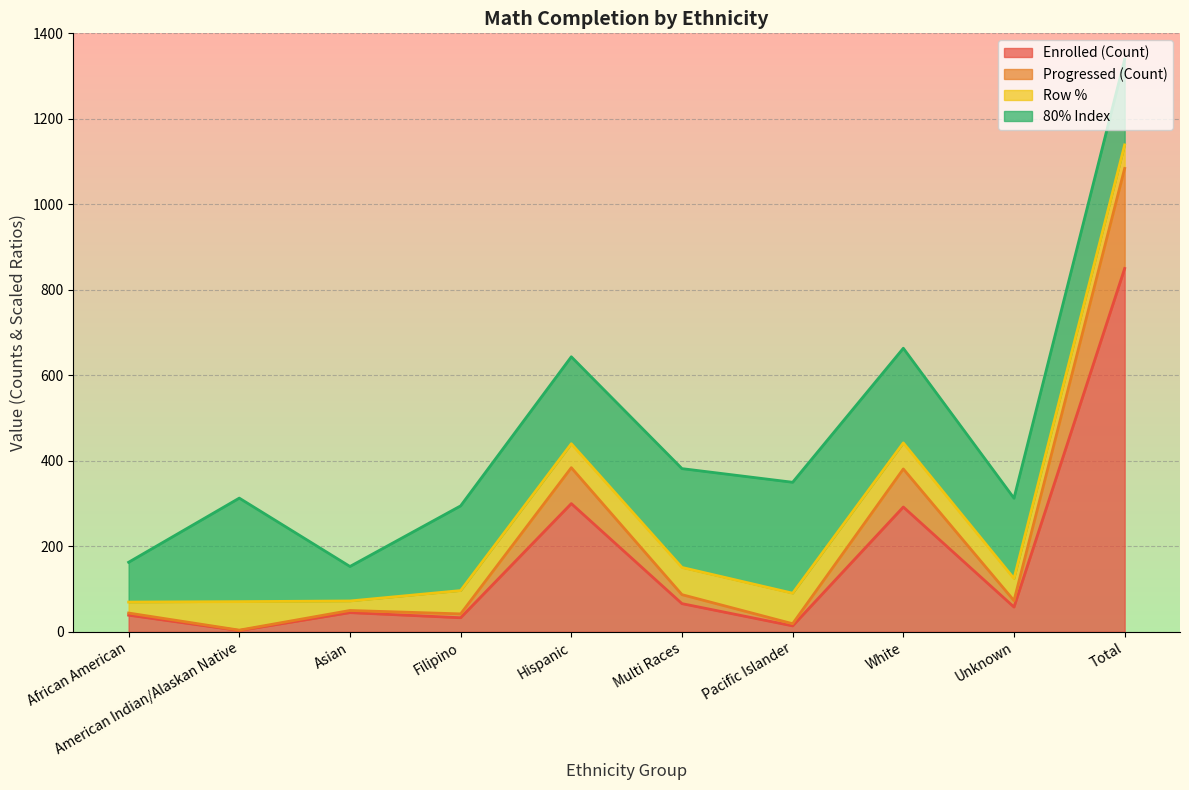

In Enrolled (Count), how many points are higher than both neighbors (excluding endpoints)?

3